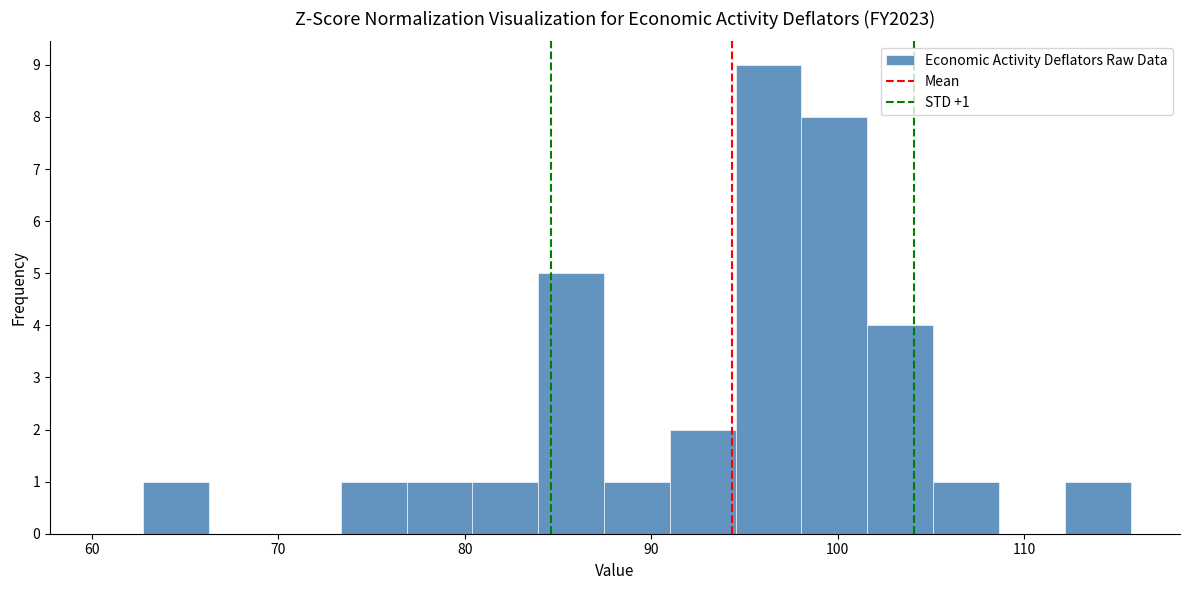

Around what value on the x-axis is the tallest bar? Give the approximate position of its centre, as read against the axis.

96